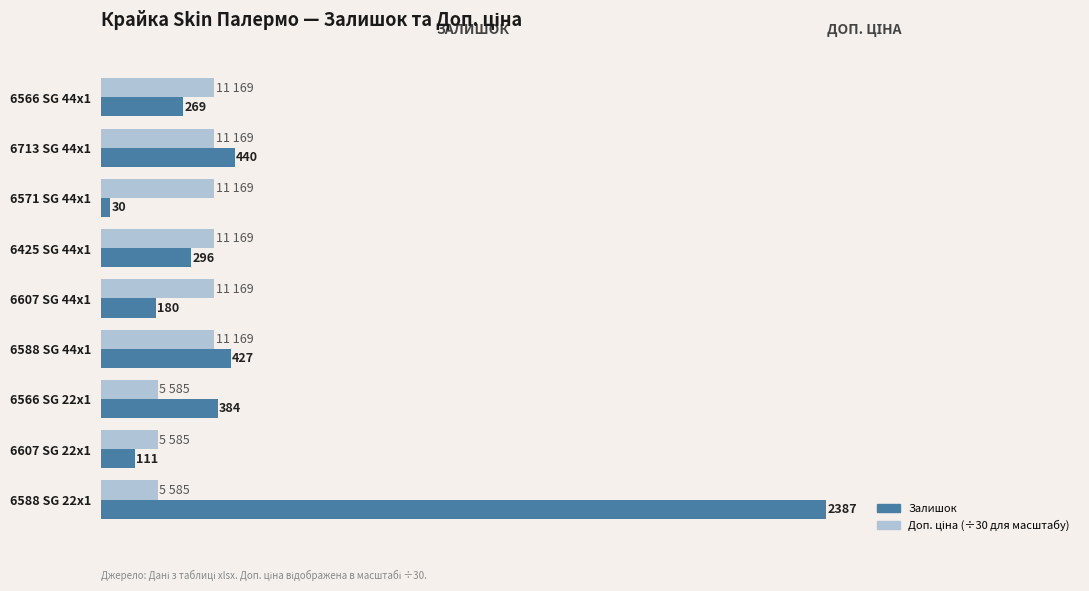

At which category is the sum across all series the highest?

6588 SG 22x1